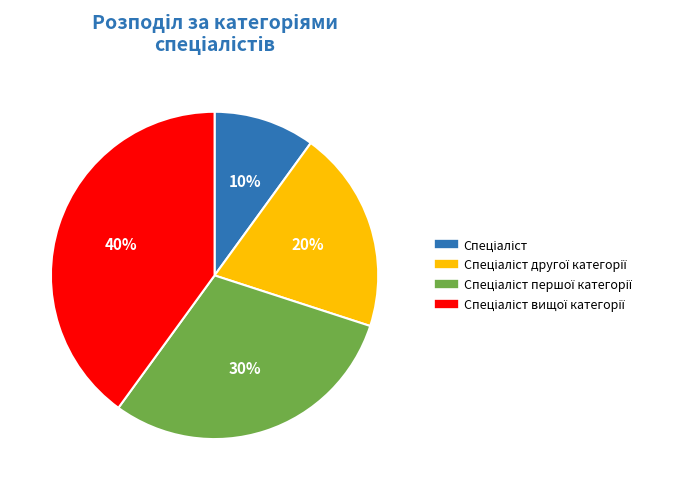

To the nearest percent, what is the difference between the largest and smallest slice percentages?

30%